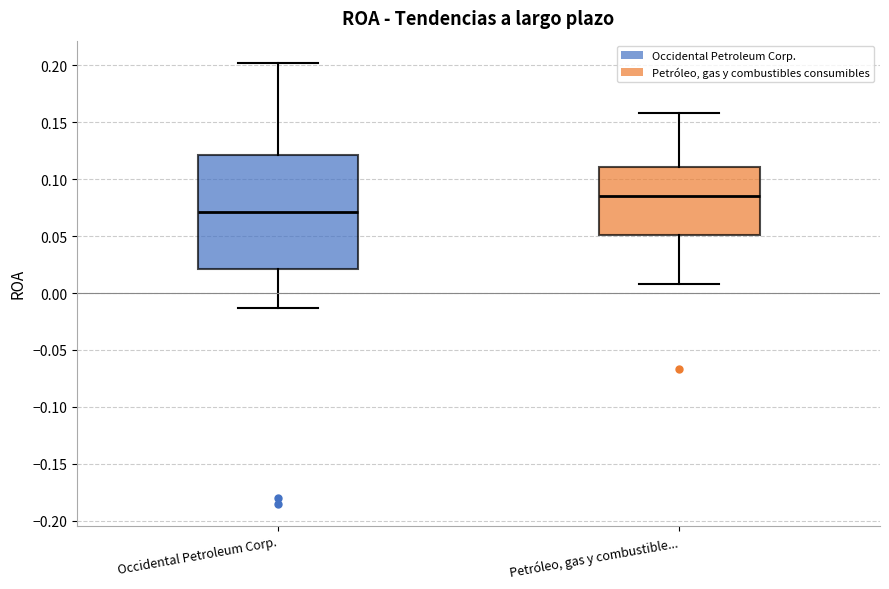

Reading left to right, read every box against the y-axis: the position of its median line, the range the box covers, and the ends of its whiskers. The values are not printed on the chart, so give them approximately, as read against the axis.

Occidental Petroleum Corp.: median 0.070, box 0.020 to 0.120, whiskers -0.015 to 0.200
Petróleo, gas y combustible...: median 0.085, box 0.050 to 0.110, whiskers 0.010 to 0.160